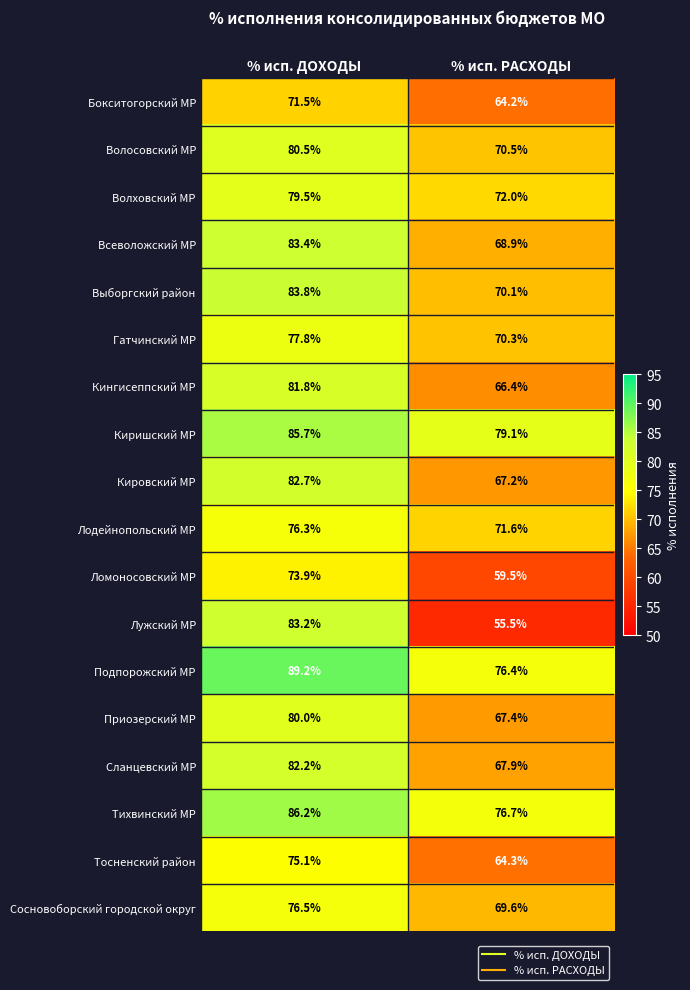

How many values in the Волосовский МР series exceed 80?

1